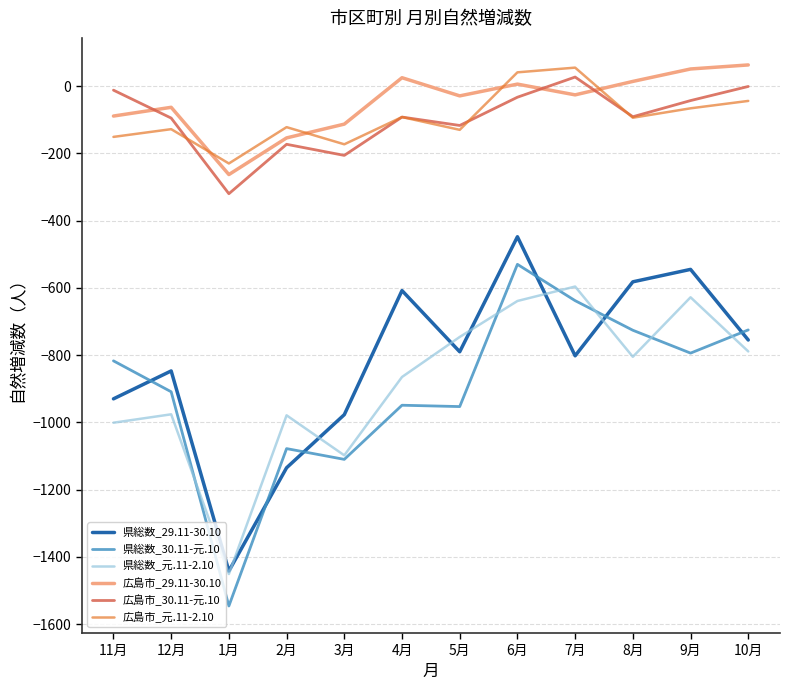

What is the greatest value displayed?

63